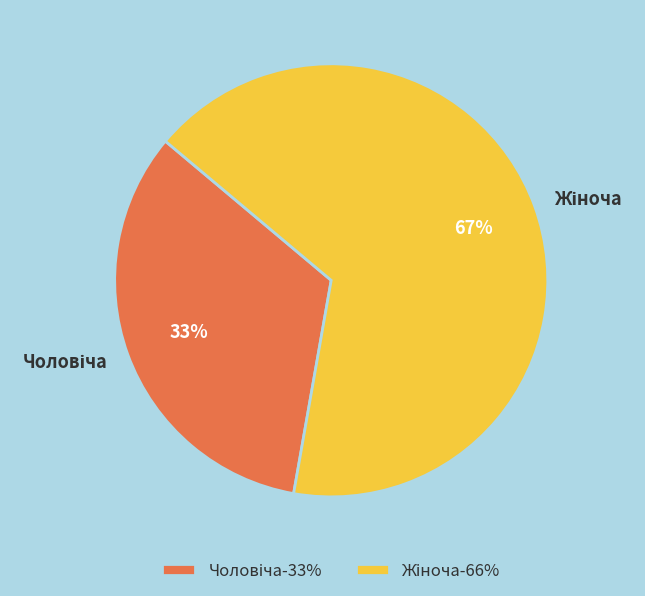

Is there a majority slice in this chart?

Yes